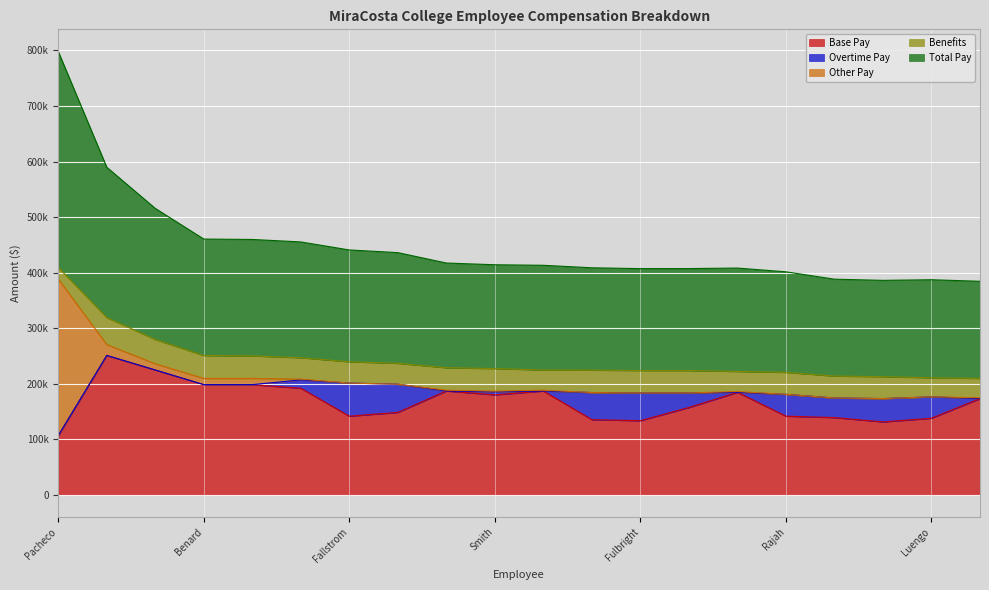

What are all the series names shown in the legend?

Base Pay, Overtime Pay, Other Pay, Benefits, Total Pay